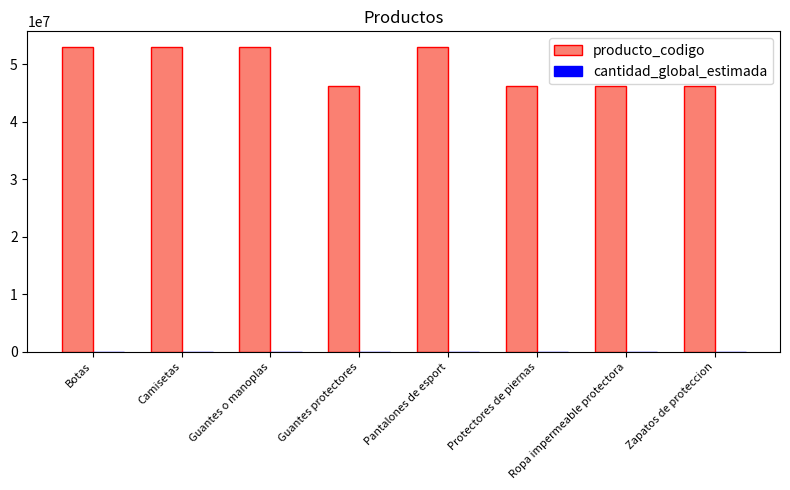

Read the producto_codigo value at Pantalones de esport, to the nearest 10.

53101500